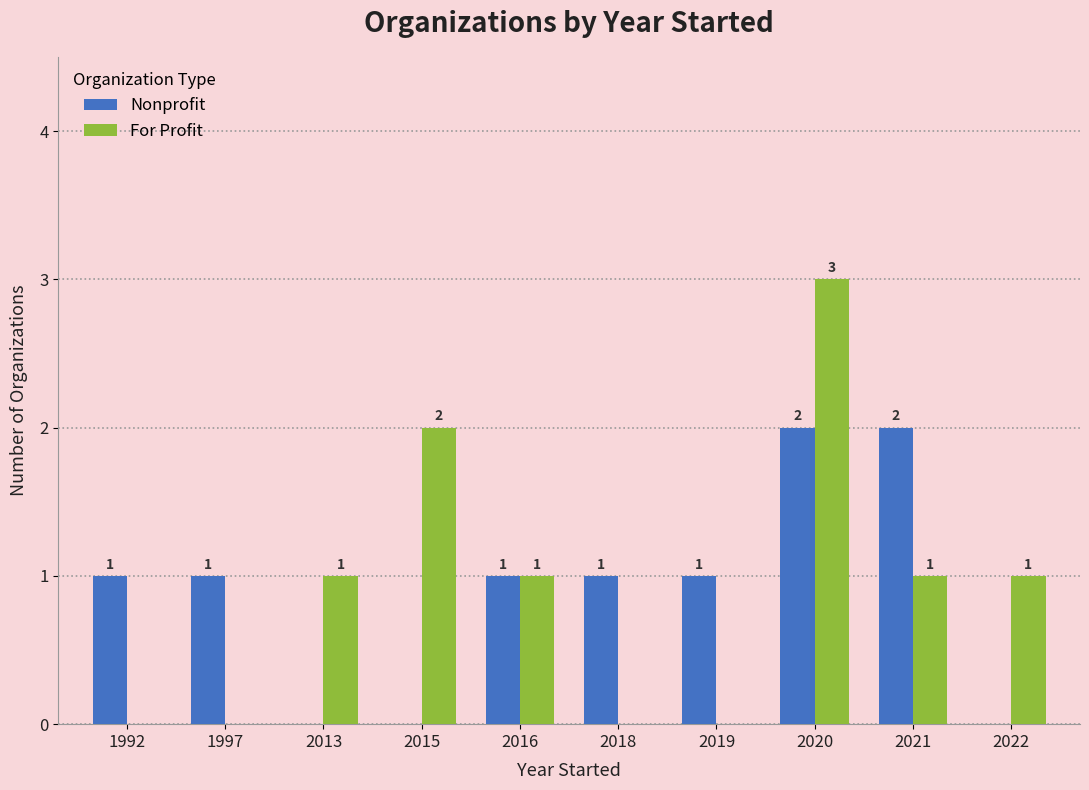

Reading left to right, list all the values displayed in this chart.

Nonprofit: 1	1	0	0	1	1	1	2	2	0
For Profit: 0	0	1	2	1	0	0	3	1	1